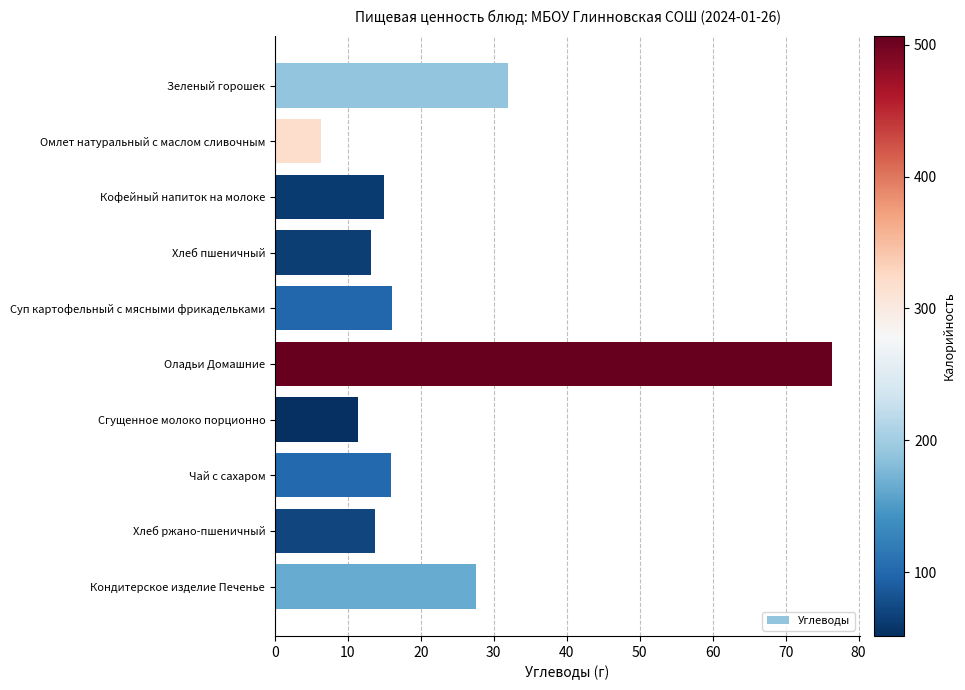

The chart shows a value of 3.6 at Кофейный напиток на молоке. True or false?

False